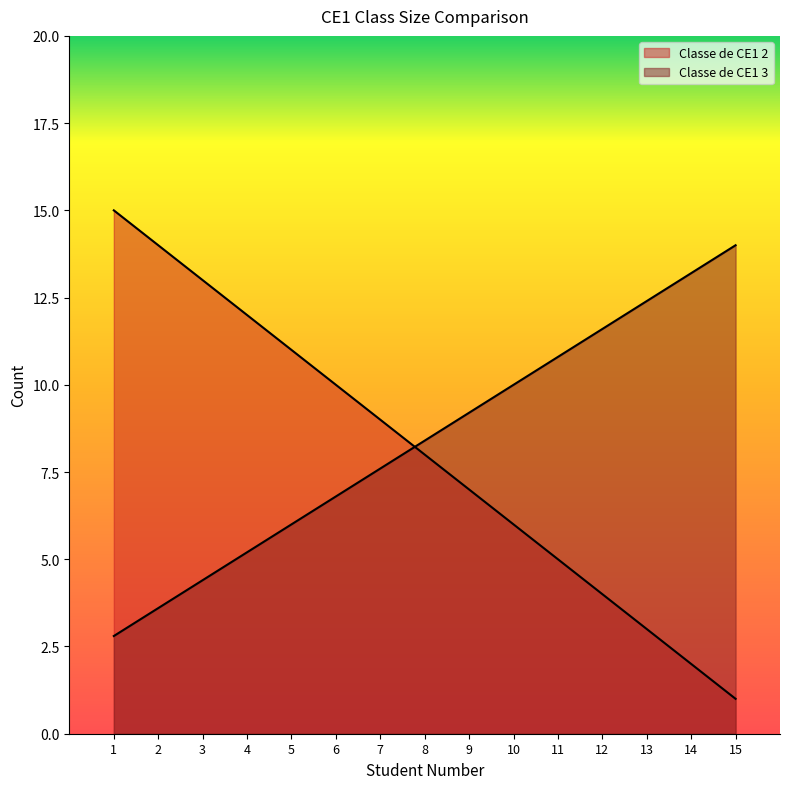

Rank the categories by Classe de CE1 2 value from lowest to highest.

15, 14, 13, 12, 11, 10, 9, 8, 7, 6, 5, 4, 3, 2, 1